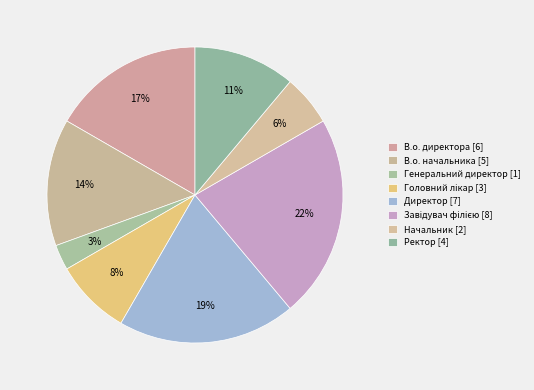

Which has a higher value, Генеральний директор or В.о. директора?

В.о. директора